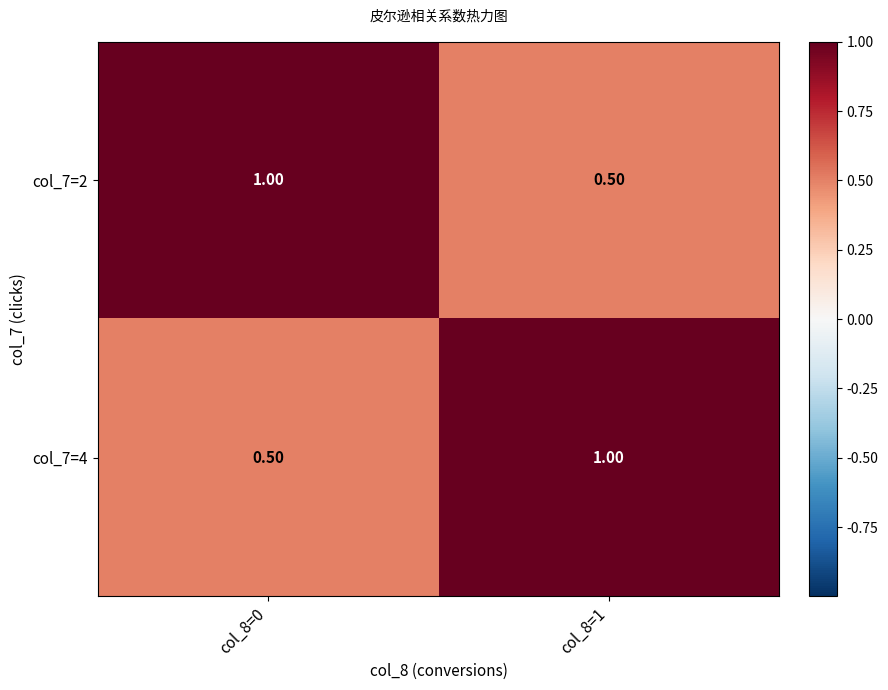

What is the spread (max minus min) of values at col_8=0?

0.5